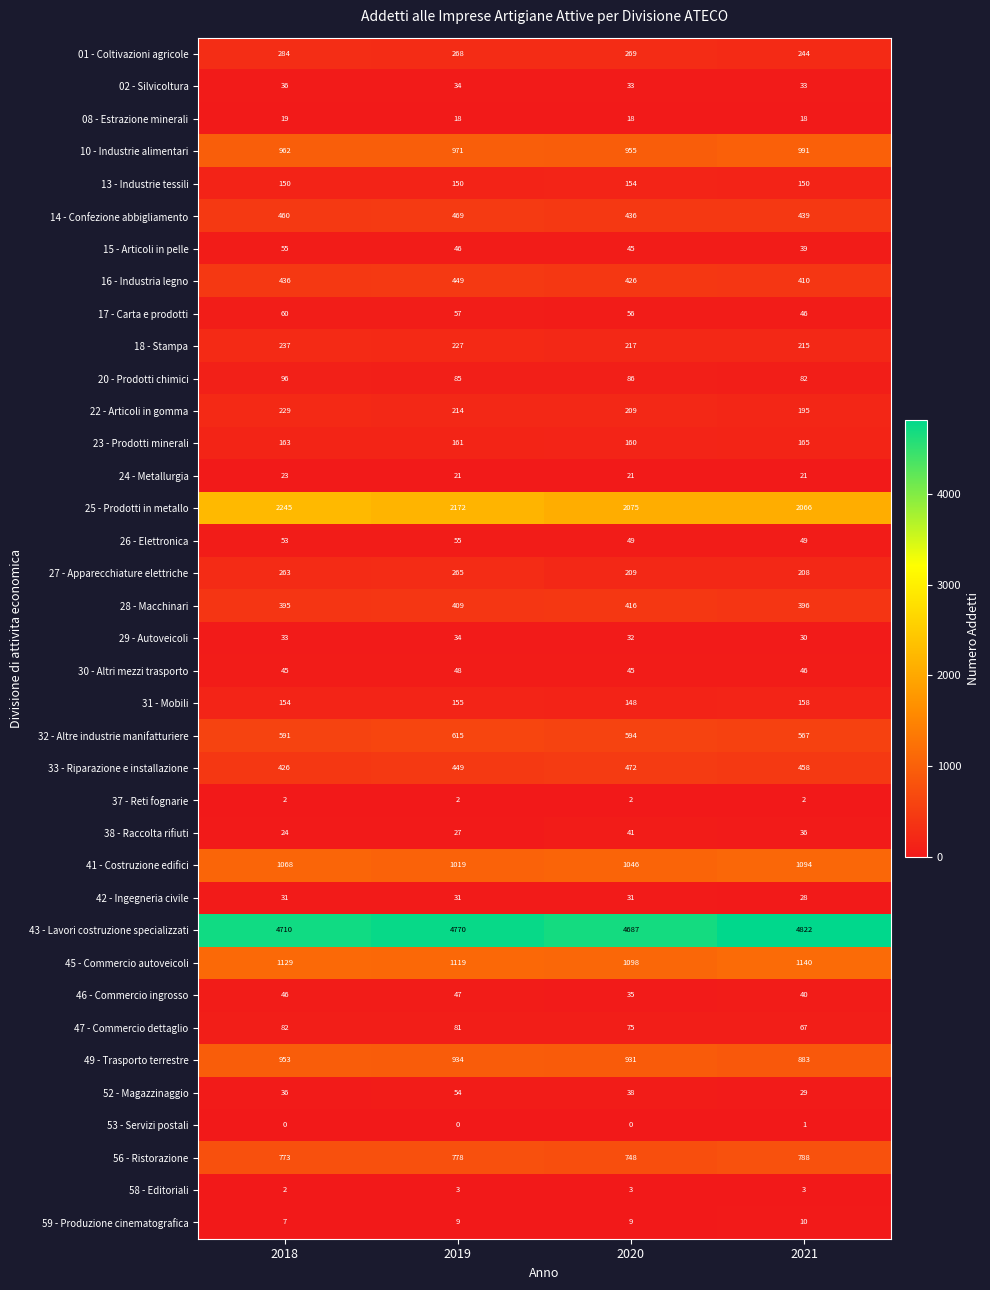

What is the total value across all series at 2020?

15869